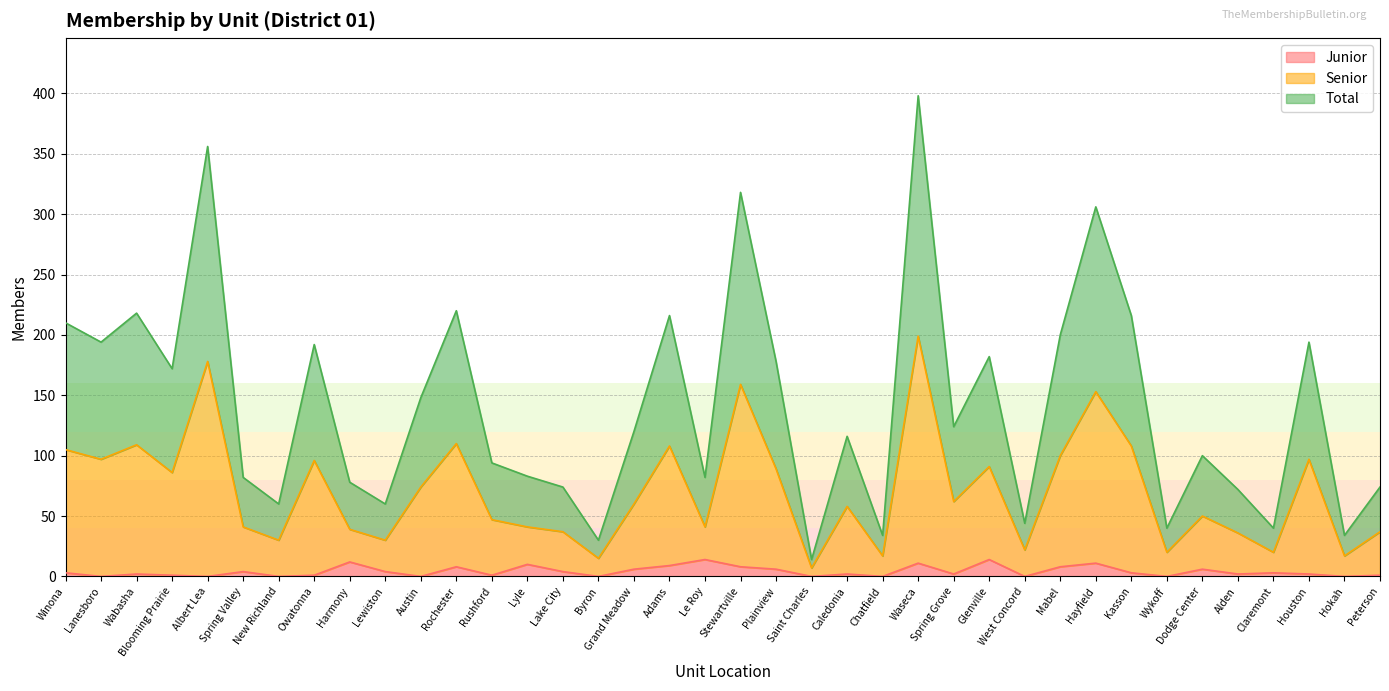

At which category is the sum across all series the highest?

Waseca